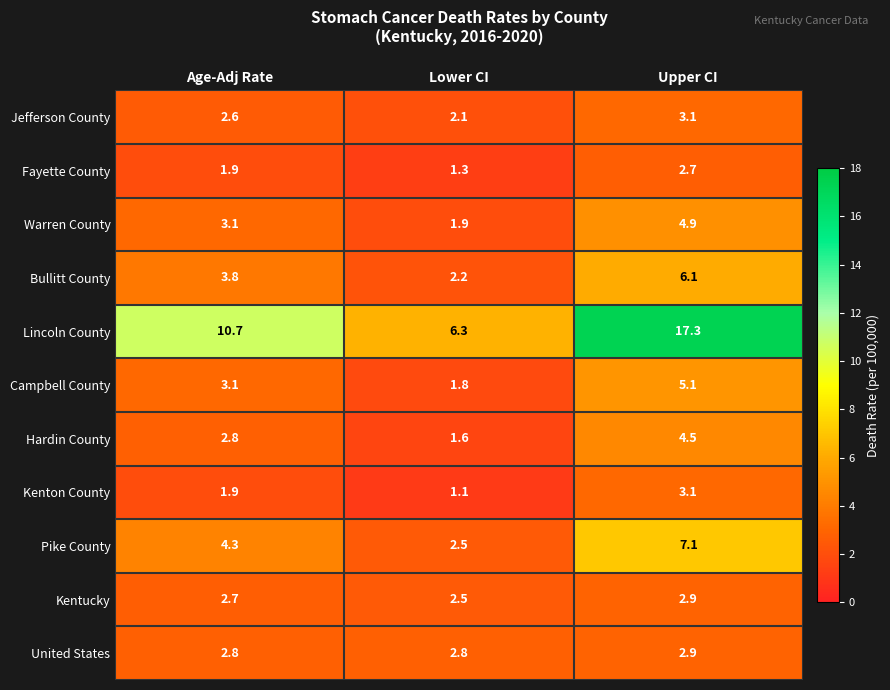

Is the value of Fayette County at Lower CI greater than the value of Kenton County at Lower CI?

Yes